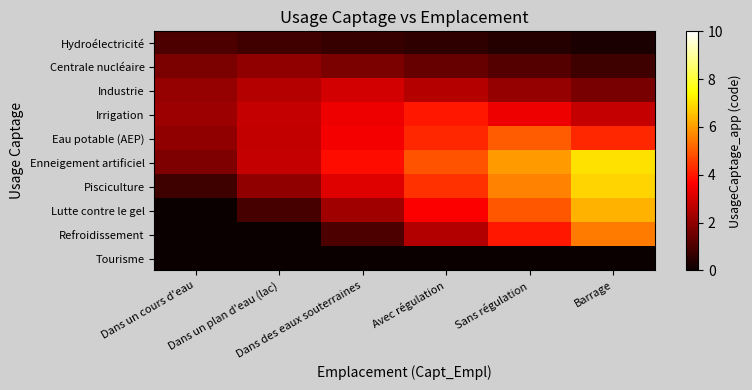

Reading right to left, what are all the values shown in this chart?

Hydroélectricité: Barrage=0.2	Sans régulation=0.4	Avec régulation=0.6	Dans des eaux souterraines=0.7	Dans un plan d'eau (lac)=0.8	Dans un cours d'eau=1.0
Centrale nucléaire: Barrage=0.8	Sans régulation=1.1	Avec régulation=1.4	Dans des eaux souterraines=1.7	Dans un plan d'eau (lac)=2.0	Dans un cours d'eau=1.7
Industrie: Barrage=1.7	Sans régulation=2.1	Avec régulation=2.5	Dans des eaux souterraines=3.0	Dans un plan d'eau (lac)=2.5	Dans un cours d'eau=2.1
Irrigation: Barrage=2.8	Sans régulation=3.4	Avec régulation=4.0	Dans des eaux souterraines=3.4	Dans un plan d'eau (lac)=2.8	Dans un cours d'eau=2.2
Eau potable (AEP): Barrage=4.2	Sans régulation=5.0	Avec régulation=4.2	Dans des eaux souterraines=3.5	Dans un plan d'eau (lac)=2.8	Dans un cours d'eau=2.0
Enneigement artificiel: Barrage=7.0	Sans régulation=6.0	Avec régulation=4.9	Dans des eaux souterraines=3.9	Dans un plan d'eau (lac)=2.8	Dans un cours d'eau=1.8
Pisciculture: Barrage=6.8	Sans régulation=5.6	Avec régulation=4.4	Dans des eaux souterraines=3.2	Dans un plan d'eau (lac)=2.0	Dans un cours d'eau=0.8
Lutte contre le gel: Barrage=6.3	Sans régulation=5.0	Avec régulation=3.6	Dans des eaux souterraines=2.2	Dans un plan d'eau (lac)=0.9	Dans un cours d'eau=0.0
Refroidissement: Barrage=5.5	Sans régulation=4.0	Avec régulation=2.5	Dans des eaux souterraines=1.0	Dans un plan d'eau (lac)=0.0	Dans un cours d'eau=0.0
Tourisme: Barrage=0.0	Sans régulation=0.0	Avec régulation=0.0	Dans des eaux souterraines=0.0	Dans un plan d'eau (lac)=0.0	Dans un cours d'eau=0.0